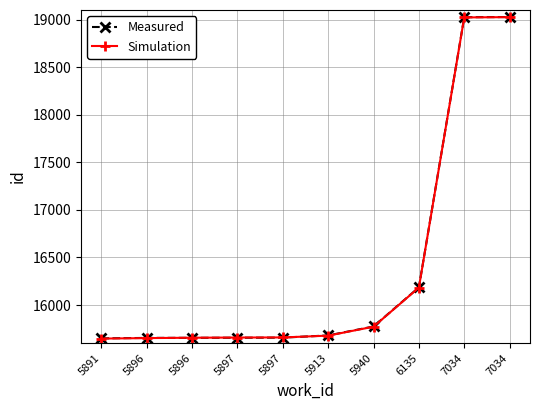

What are all the series names shown in the legend?

Measured, Simulation